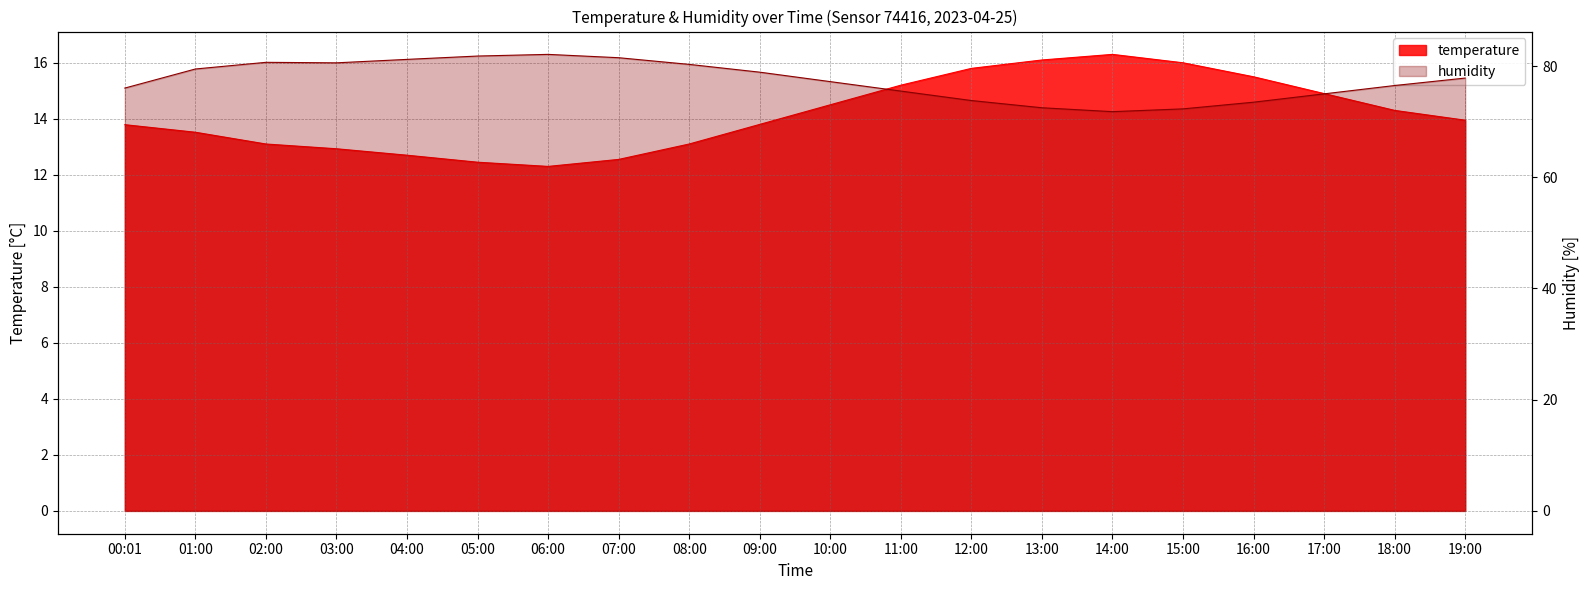

Rank the series by their maximum value, from highest to lowest.

humidity, temperature